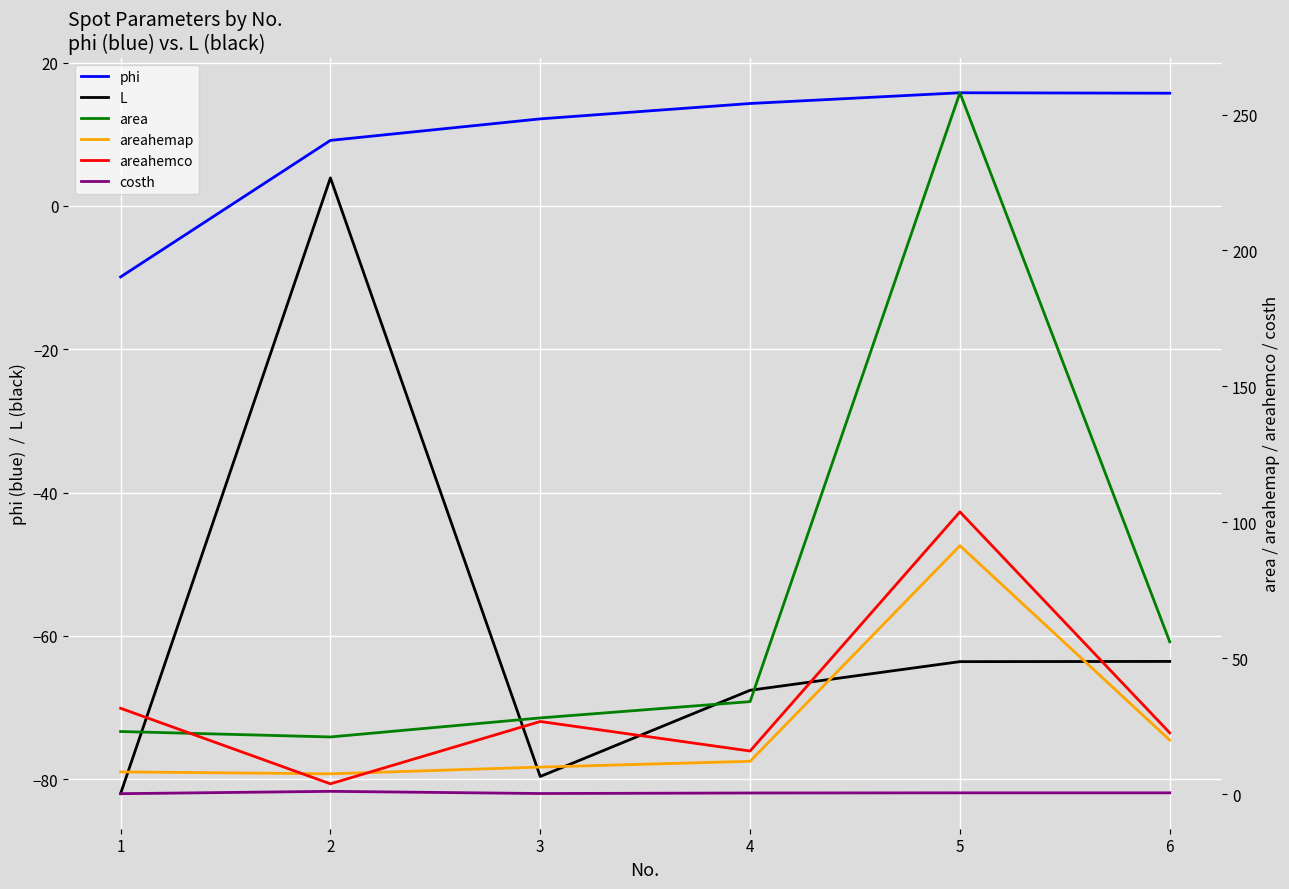

How many values in the areahemco series are below 26?

3